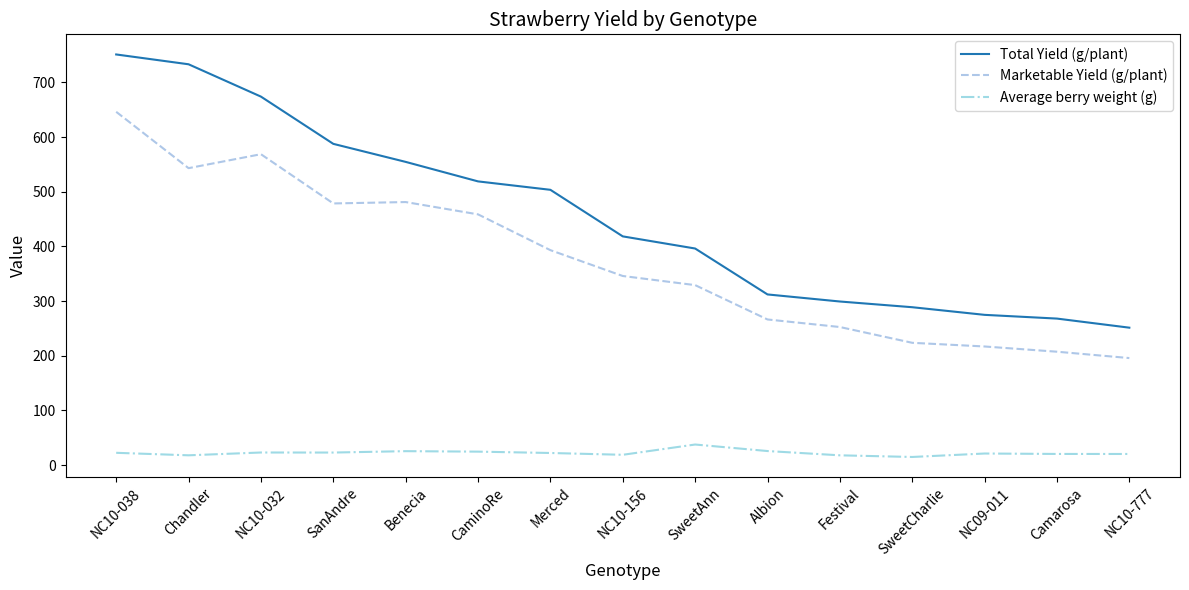

Which series has the widest spread of values?

Total Yield (g/plant)